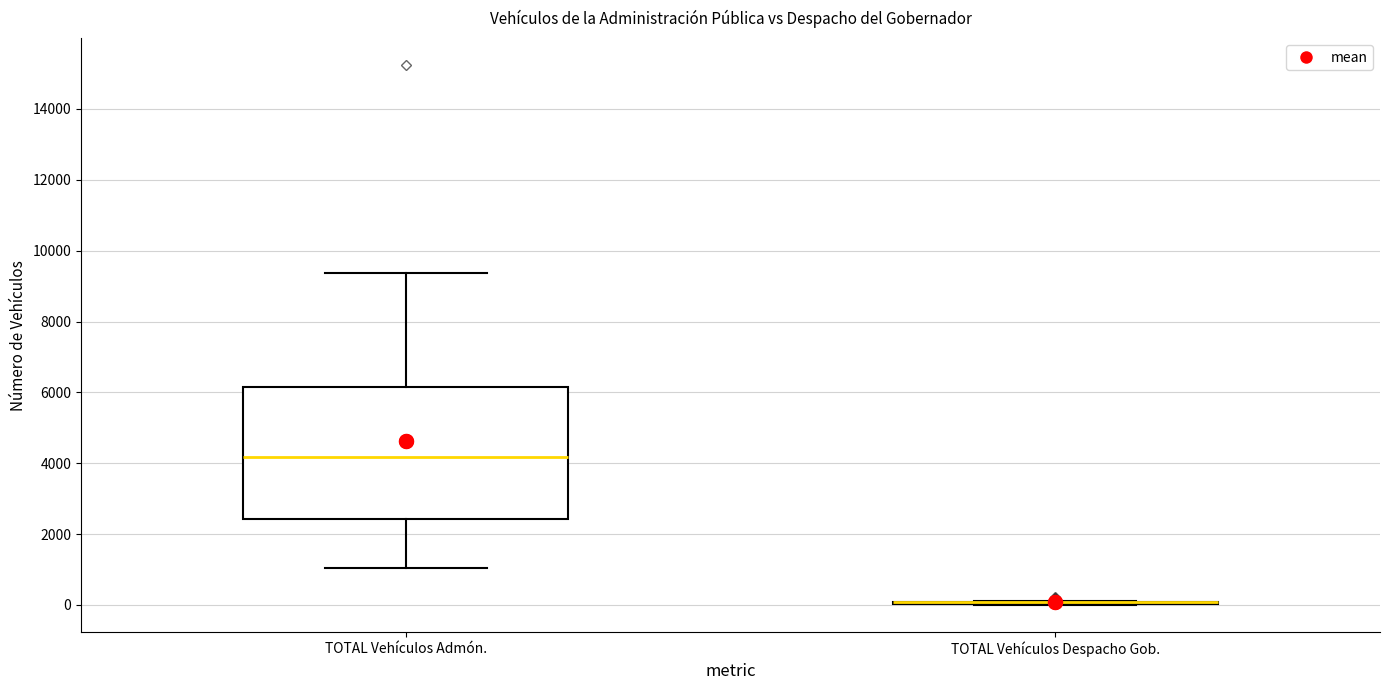

Reading left to right, read every box against the y-axis: the position of its median line, the range the box covers, and the ends of its whiskers. The values are not printed on the chart, so give them approximately, as read against the axis.

TOTAL Vehículos Admón.: median 4200, box 2400 to 6200, whiskers 1000 to 9400
TOTAL Vehículos Despacho Gob.: box collapsed to a line at 0, whiskers 0 to 200